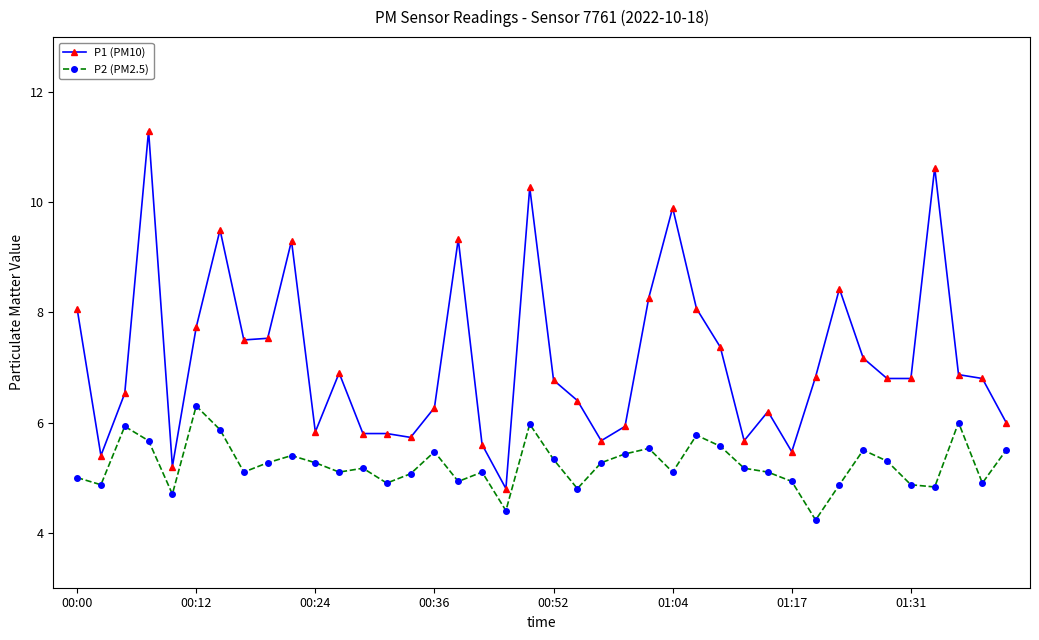

True or false: P1 (PM10) and P2 (PM2.5) cross at least once.

False